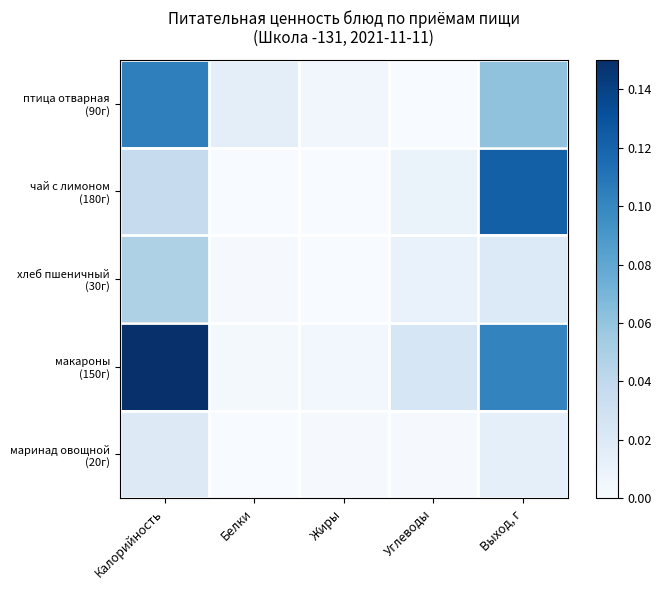

Which series has the largest total across all categories?

макароны (150г)